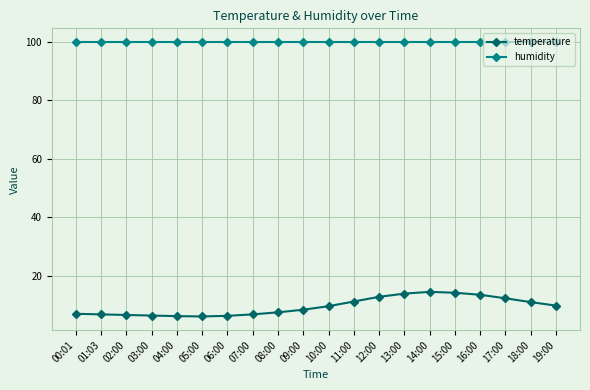

What is the difference between the highest and lowest values at 13:00?

86.0